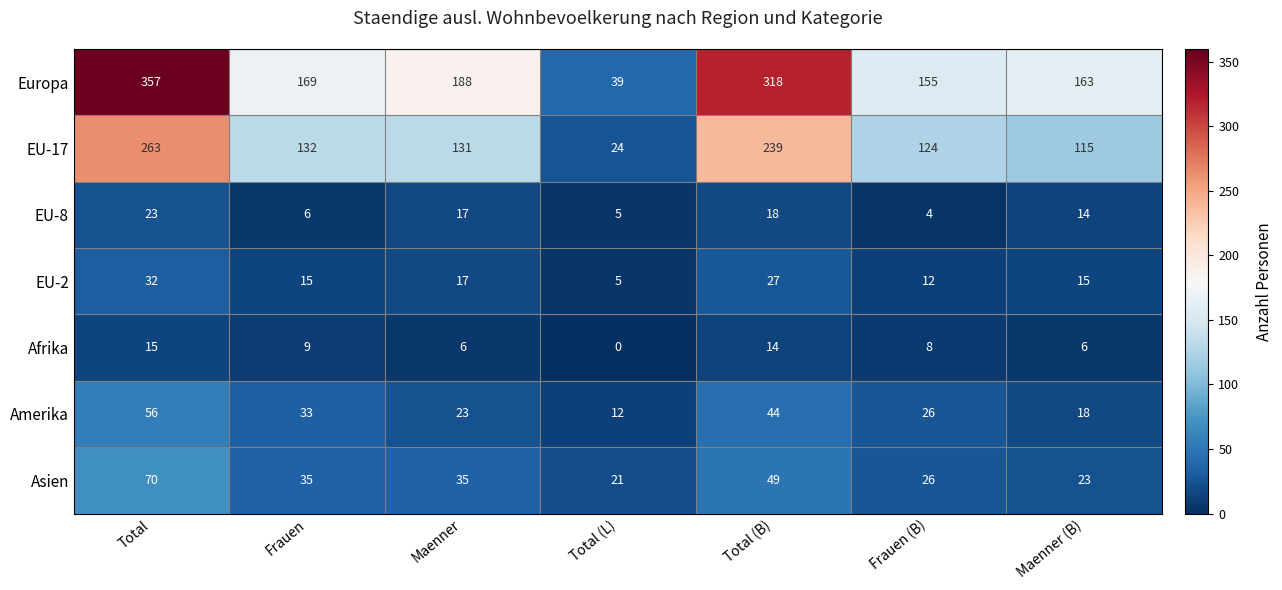

Between Total and Total (B), which series saw the biggest shift?

Europa